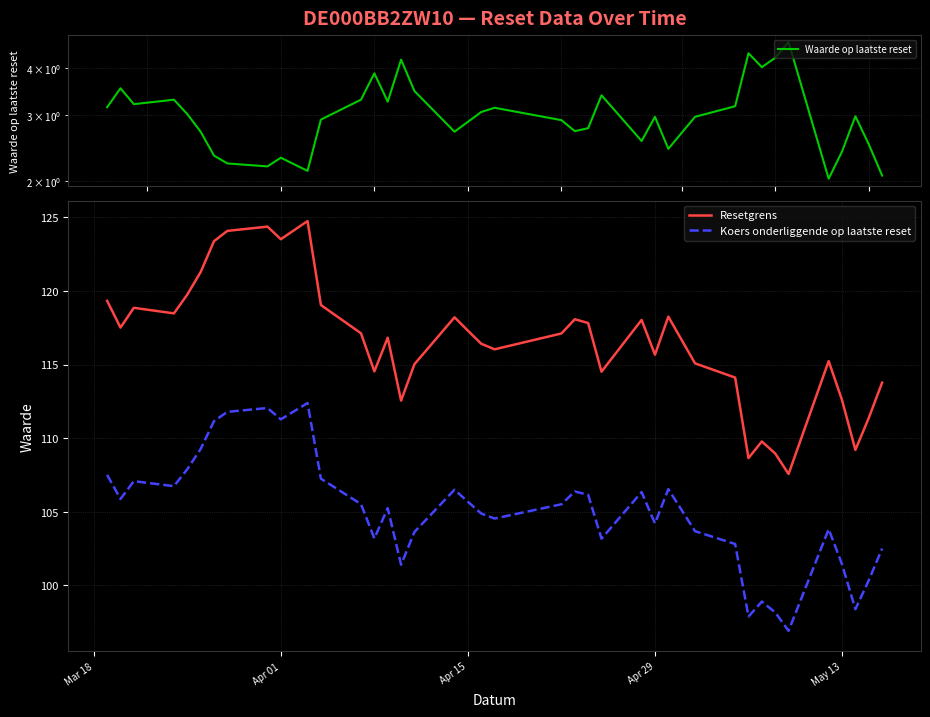

True or false: Koers onderliggende op laatste reset has a value of 49.6 at Apr 15.

False